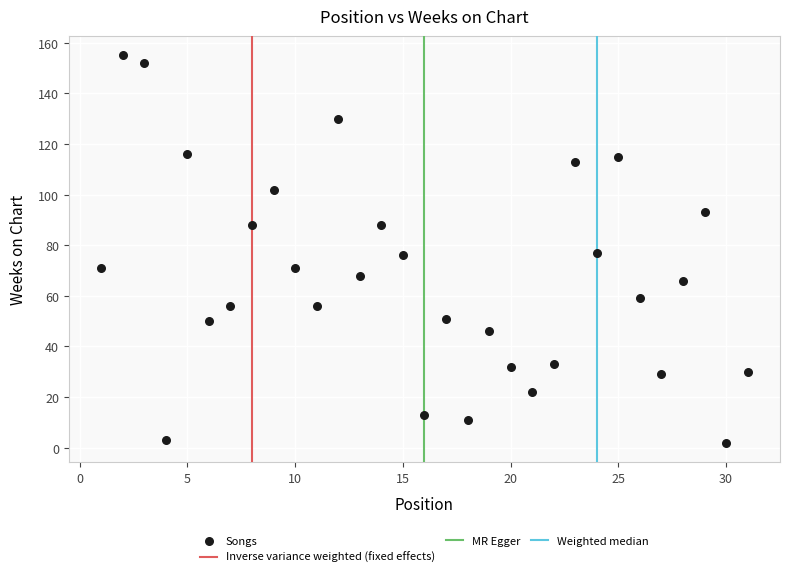

What is the range of Y values (max minus min)?

153